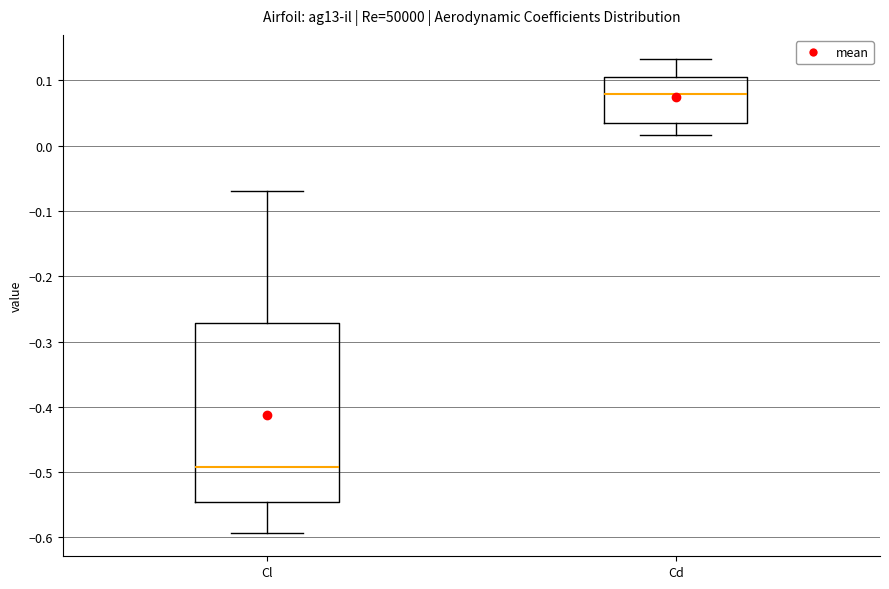

Which box has the lowest median line?

Cl